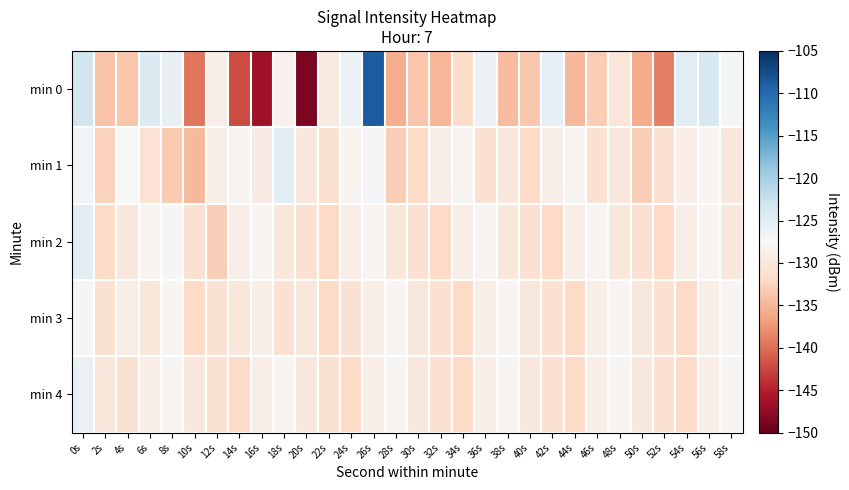

Reading left to right, list all the values displayed in this chart.

min 0: 0s=-123.4	2s=-133.8	4s=-133.8	6s=-124.5	8s=-125.8	10s=-139.5	12s=-129.1	14s=-142.2	16s=-146.6	18s=-128.5	20s=-148.6	22s=-129.5	24s=-126.2	26s=-108.8	28s=-135.8	30s=-133.8	32s=-135.0	34s=-131.6	36s=-126.2	38s=-134.5	40s=-133.5	42s=-125.7	44s=-134.7	46s=-133.3	48s=-130.2	50s=-135.8	52s=-138.9	54s=-125.2	56s=-123.9	58s=-127.2
min 1: 0s=-126.9	2s=-132.8	4s=-127.5	6s=-130.7	8s=-133.4	10s=-134.8	12s=-128.9	14s=-128.0	16s=-129.3	18s=-124.9	20s=-130.0	22s=-131.0	24s=-128.0	26s=-127.0	28s=-133.0	30s=-132.0	32s=-129.0	34s=-128.0	36s=-131.0	38s=-130.0	40s=-132.0	42s=-129.0	44s=-128.0	46s=-131.0	48s=-130.0	50s=-133.0	52s=-131.0	54s=-129.0	56s=-128.0	58s=-130.0
min 2: 0s=-125.0	2s=-132.0	4s=-130.0	6s=-128.0	8s=-127.0	10s=-131.0	12s=-133.0	14s=-129.0	16s=-128.0	18s=-130.0	20s=-131.0	22s=-132.0	24s=-129.0	26s=-128.0	28s=-130.0	30s=-131.0	32s=-132.0	34s=-129.0	36s=-128.0	38s=-130.0	40s=-131.0	42s=-132.0	44s=-129.0	46s=-128.0	48s=-130.0	50s=-131.0	52s=-132.0	54s=-129.0	56s=-128.0	58s=-130.0
min 3: 0s=-127.0	2s=-131.0	4s=-129.0	6s=-130.0	8s=-128.0	10s=-132.0	12s=-131.0	14s=-130.0	16s=-129.0	18s=-131.0	20s=-130.0	22s=-132.0	24s=-131.0	26s=-129.0	28s=-128.0	30s=-130.0	32s=-131.0	34s=-132.0	36s=-129.0	38s=-128.0	40s=-130.0	42s=-131.0	44s=-132.0	46s=-129.0	48s=-128.0	50s=-130.0	52s=-131.0	54s=-132.0	56s=-129.0	58s=-128.0
min 4: 0s=-126.0	2s=-130.0	4s=-131.0	6s=-129.0	8s=-128.0	10s=-130.0	12s=-131.0	14s=-132.0	16s=-129.0	18s=-128.0	20s=-130.0	22s=-131.0	24s=-132.0	26s=-129.0	28s=-128.0	30s=-130.0	32s=-131.0	34s=-132.0	36s=-129.0	38s=-128.0	40s=-130.0	42s=-131.0	44s=-132.0	46s=-129.0	48s=-128.0	50s=-130.0	52s=-131.0	54s=-132.0	56s=-129.0	58s=-128.0